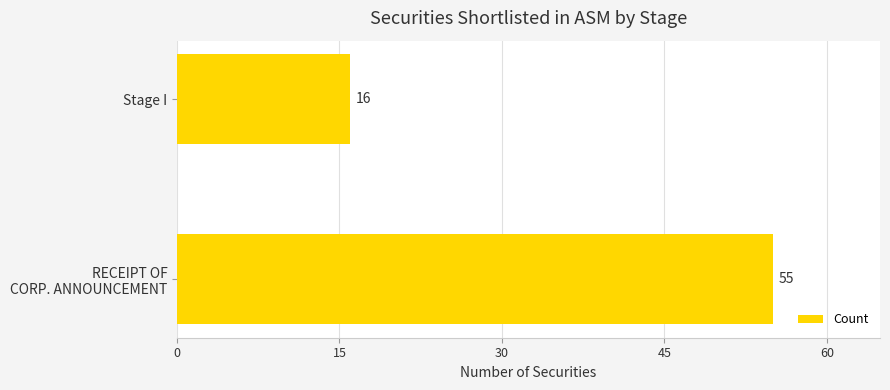

What is the difference between the maximum and minimum values?

39